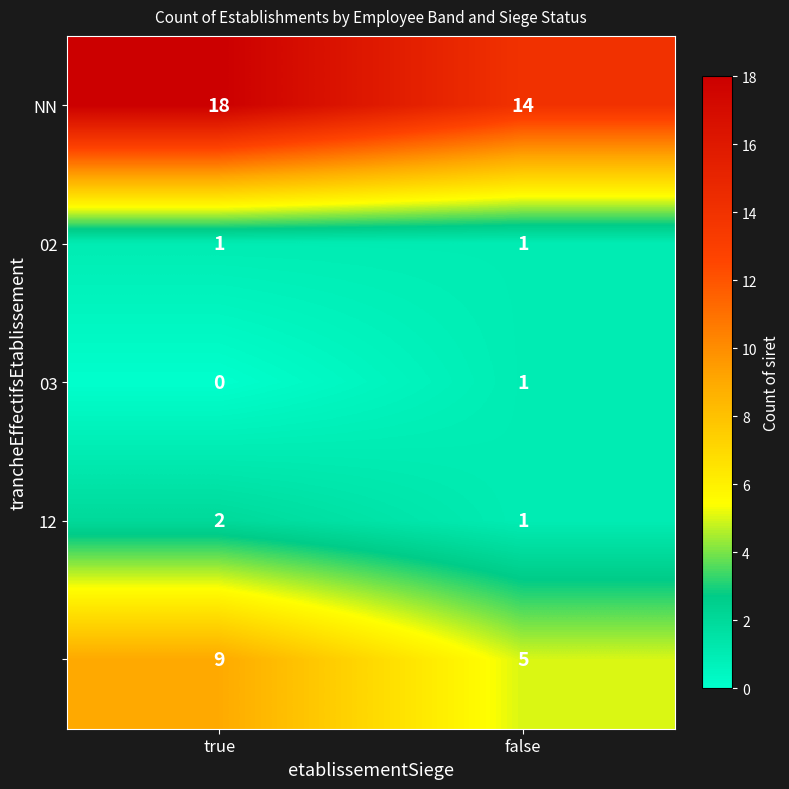

What is the greatest value displayed?

18